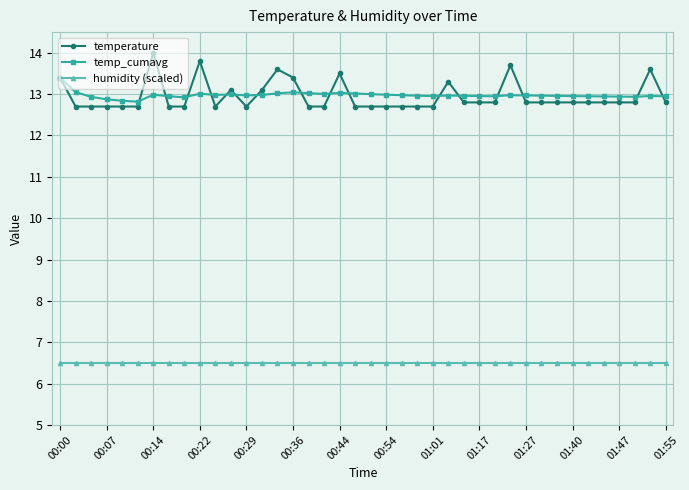

How many lines are shown in the chart?

3